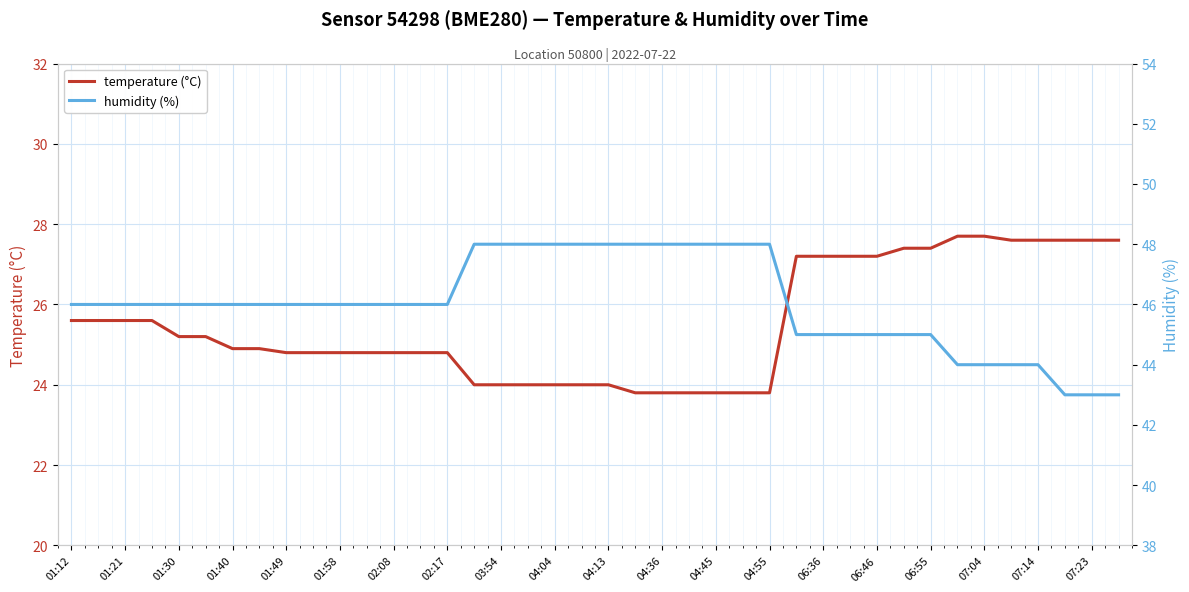

What is the lowest value of the temperature (°C) series?

23.8